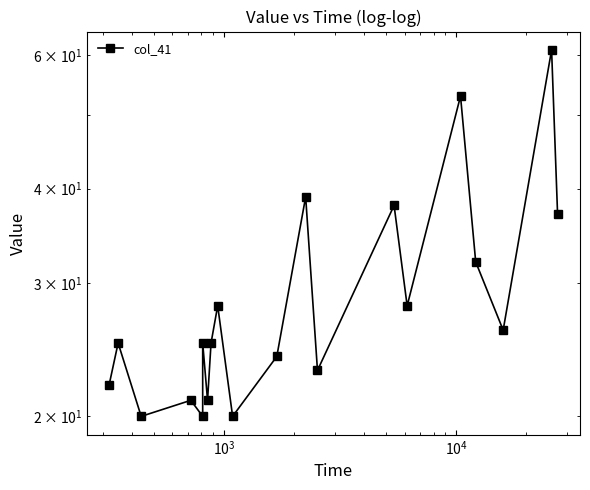

Is it true that the value at $\mathdefault{10^{2}}$ is 42?

False